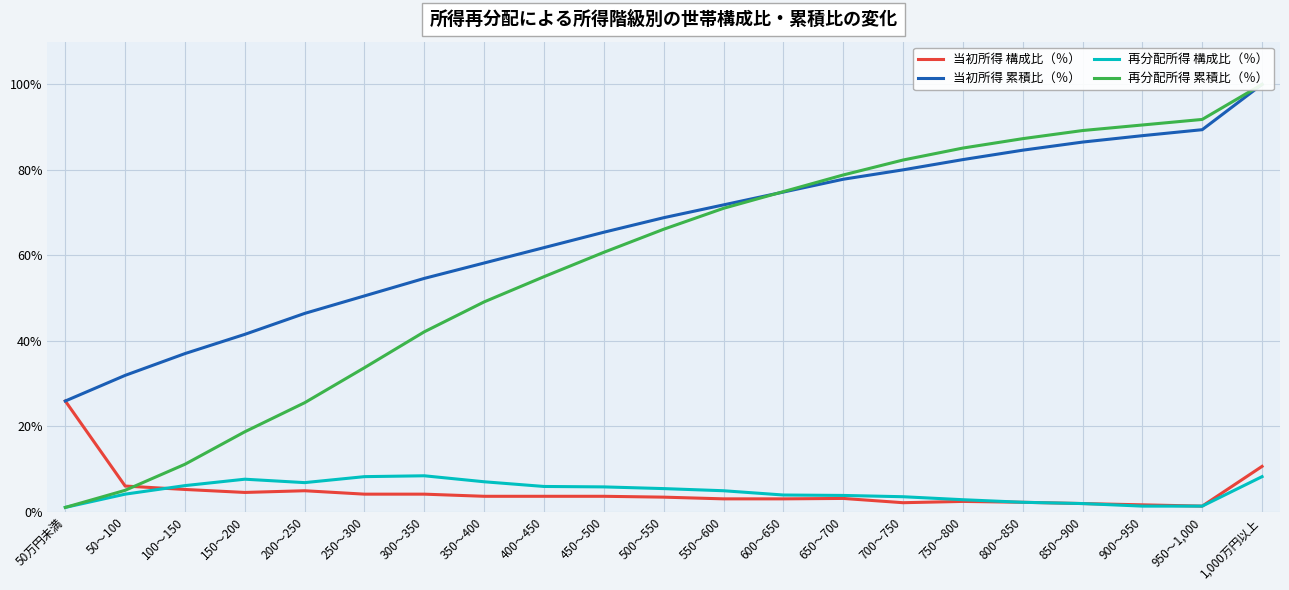

What is the average value of the 再分配所得 構成比（％） series?

4.8